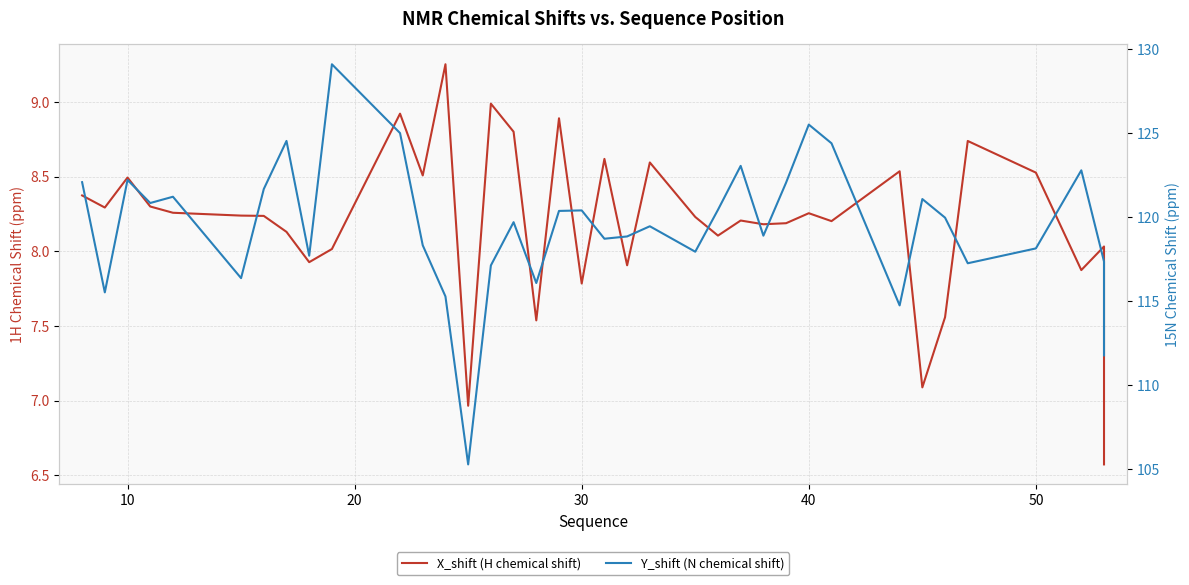

What are all the series names shown in the legend?

X_shift (H chemical shift), Y_shift (N chemical shift)